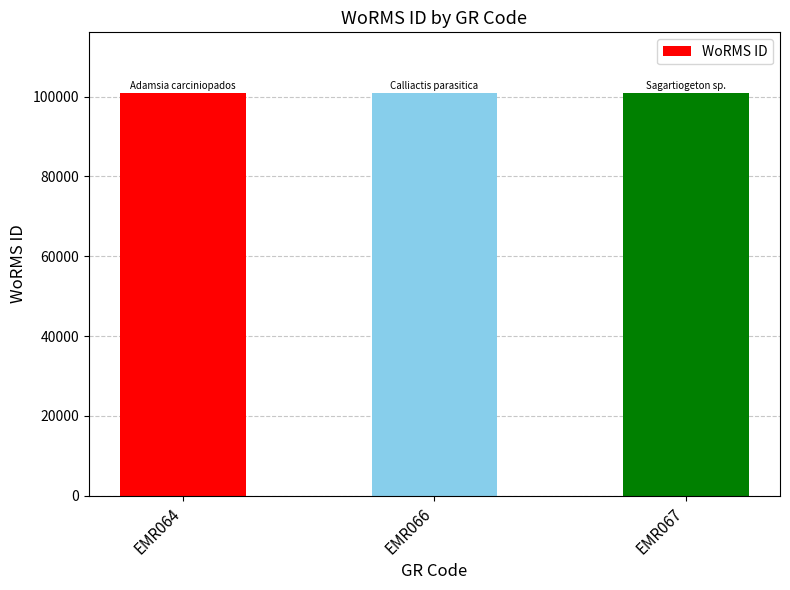

The chart shows a value of 135362 at EMR066. True or false?

False